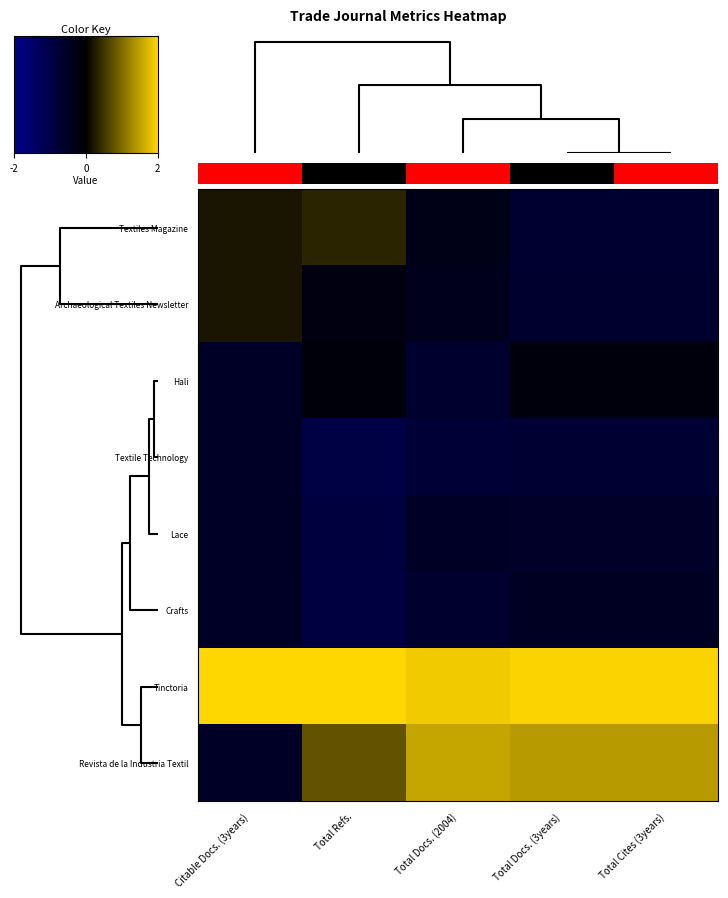

Which series has the widest spread of values?

Revista de la Industria Textil